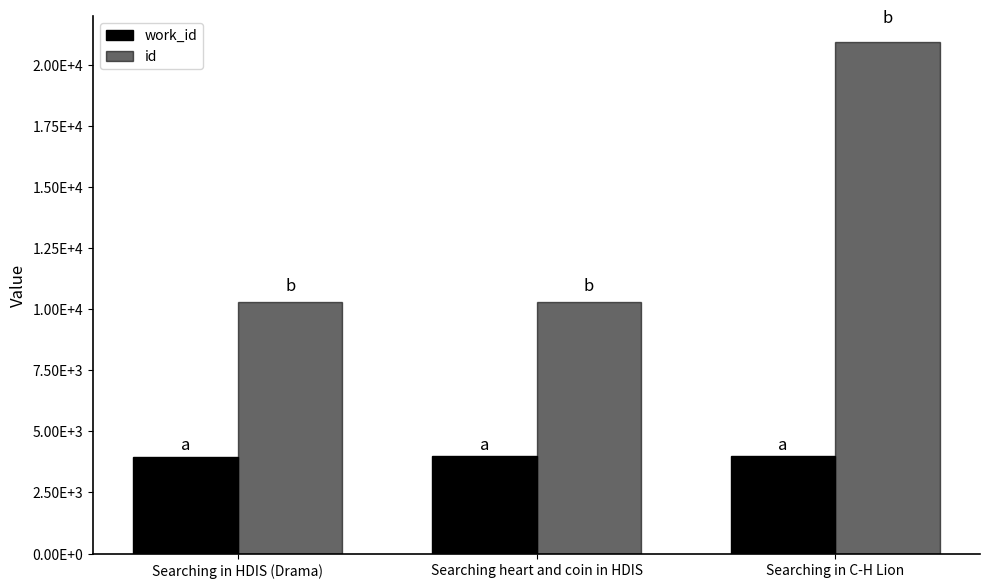

Reading left to right, extract all data points from this chart.

work_id: Searching in HDIS (Drama)=3964	Searching heart and coin in HDIS=3971	Searching in C-H Lion=3983
id: Searching in HDIS (Drama)=10298	Searching heart and coin in HDIS=10308	Searching in C-H Lion=20933